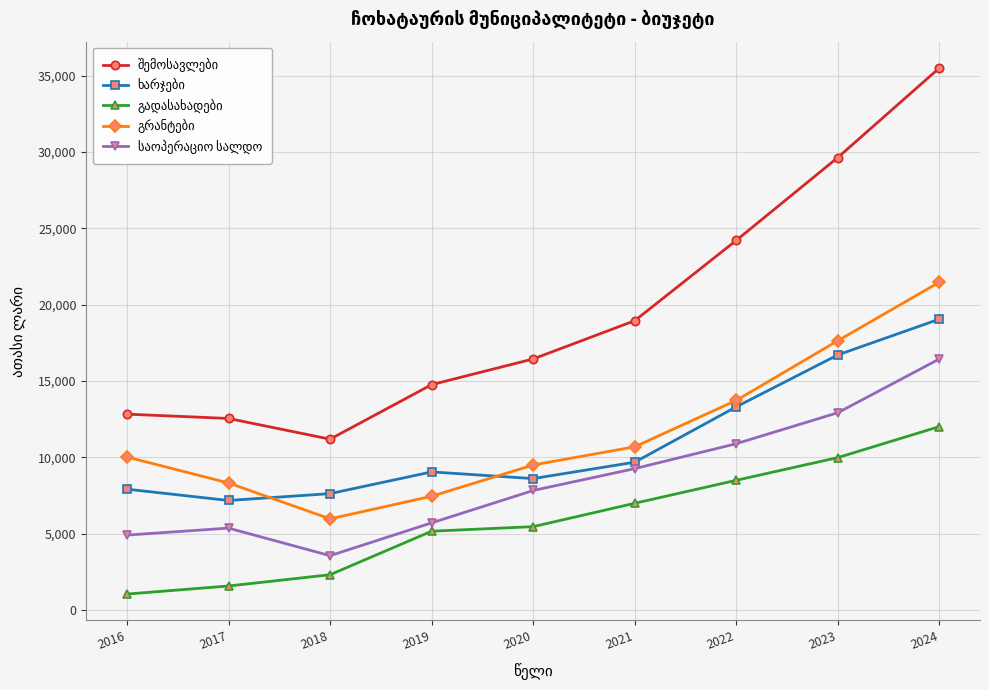

What is the smallest value displayed?

1051.4